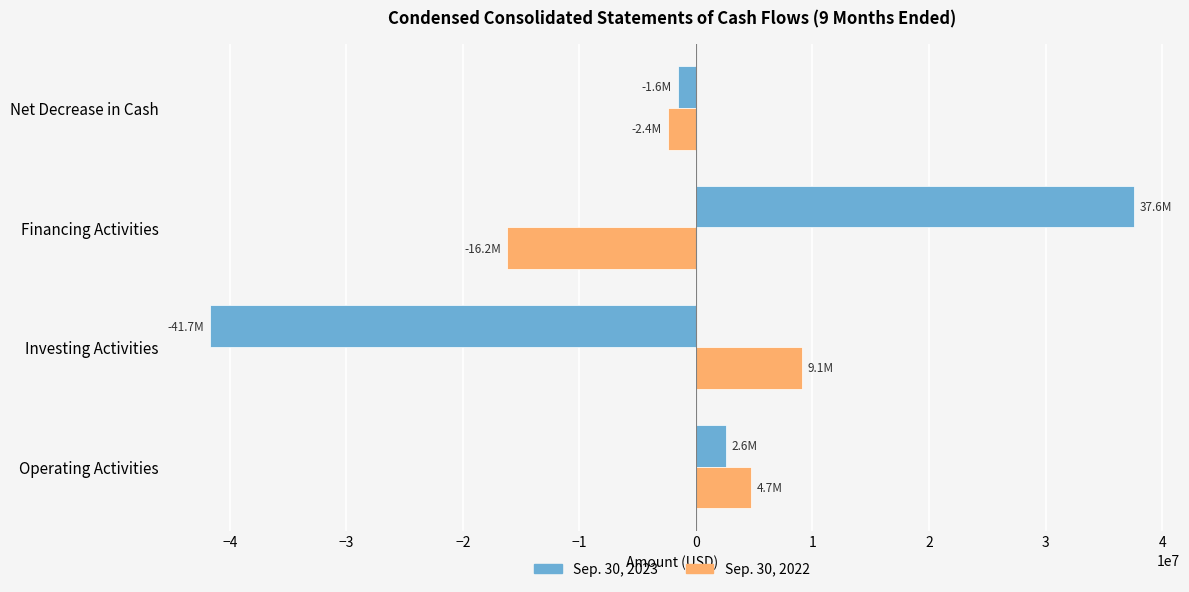

Which series has the largest range (max minus min)?

Sep. 30, 2023